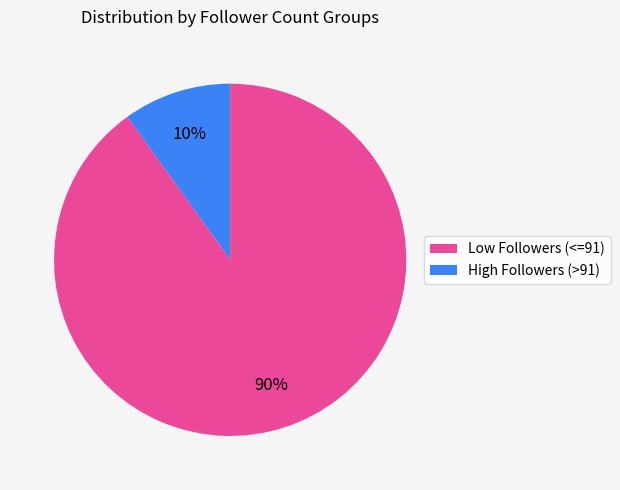

Is there any slice that represents more than half of the pie?

Yes